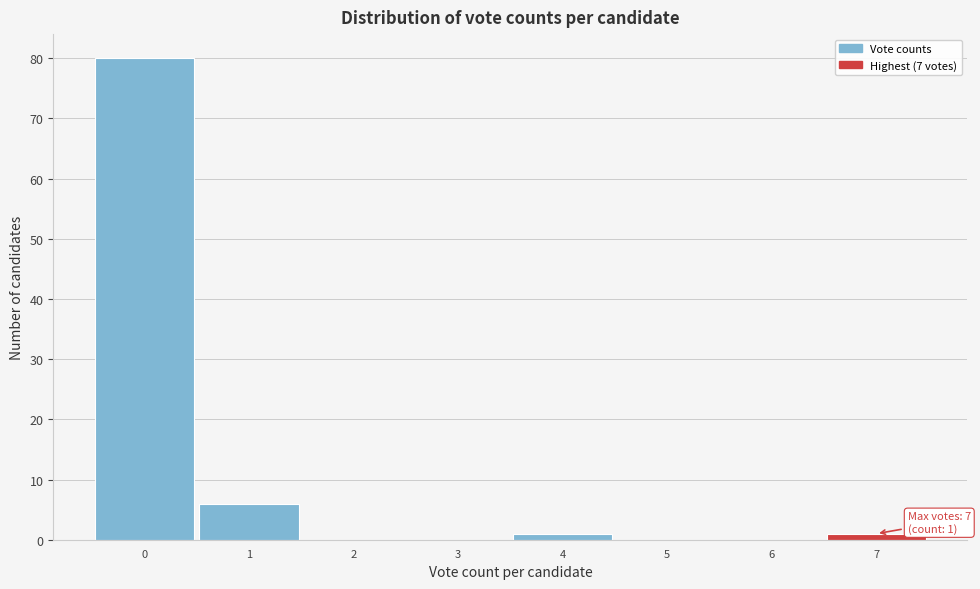

Over which range of the x-axis is the bar tallest?

-0.5 to 0.5